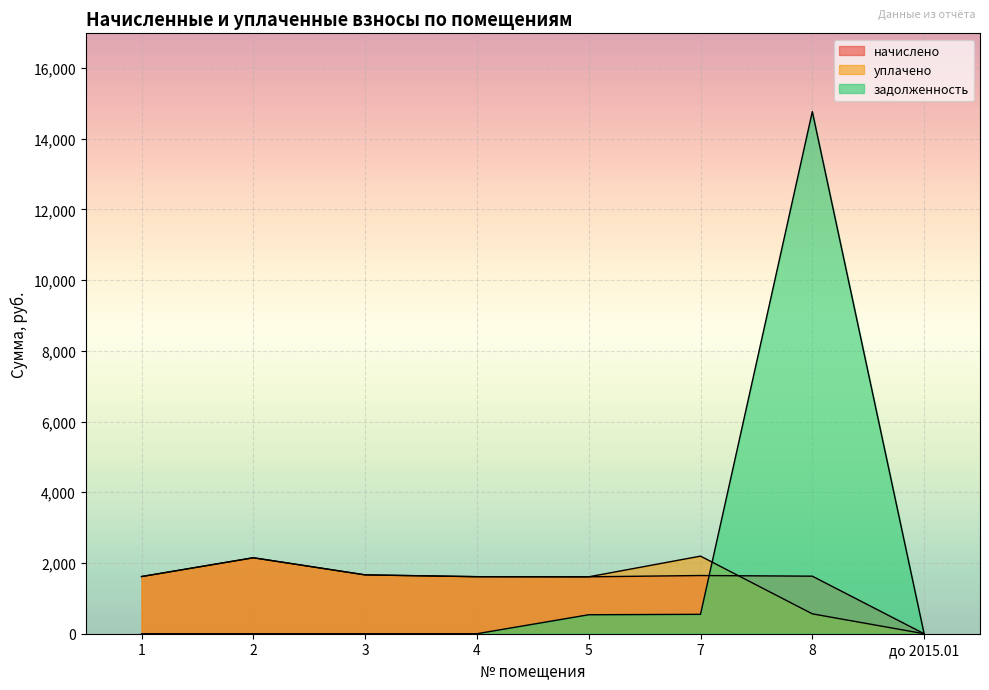

Where is задолженность nearest to the value 7382?

7